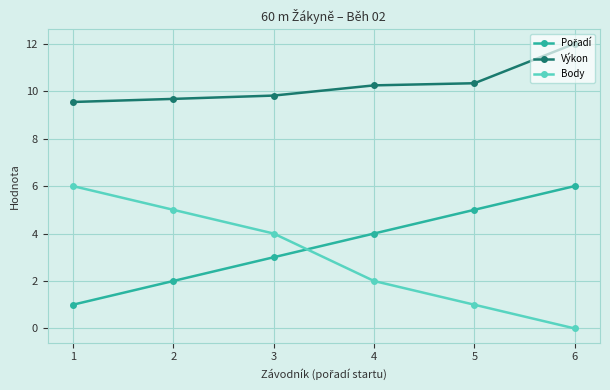

Which label corresponds to the smallest value in the chart?

6